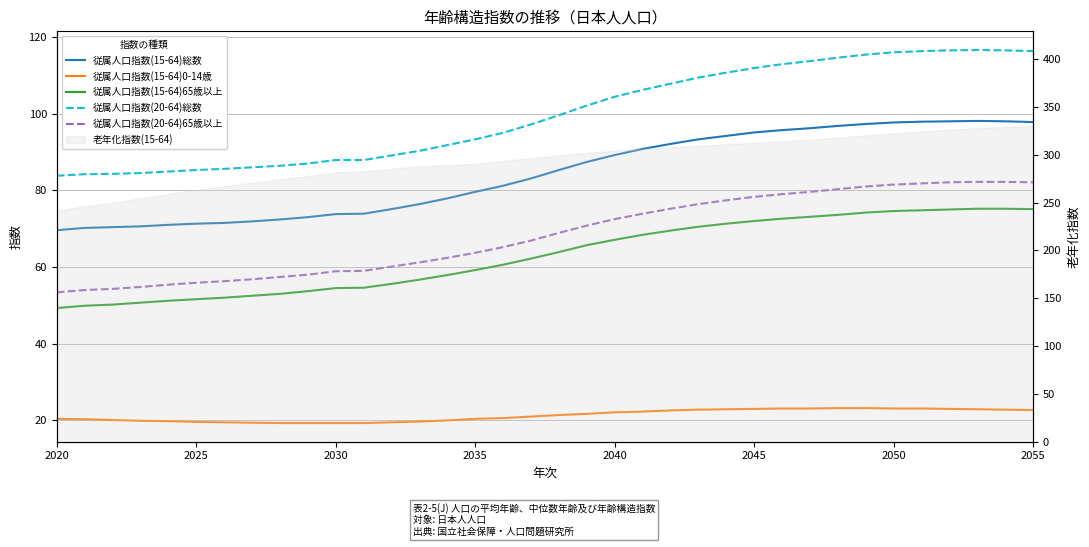

The value of 従属人口指数(15-64)65歳以上 at 26 is 18.1. True or false?

False